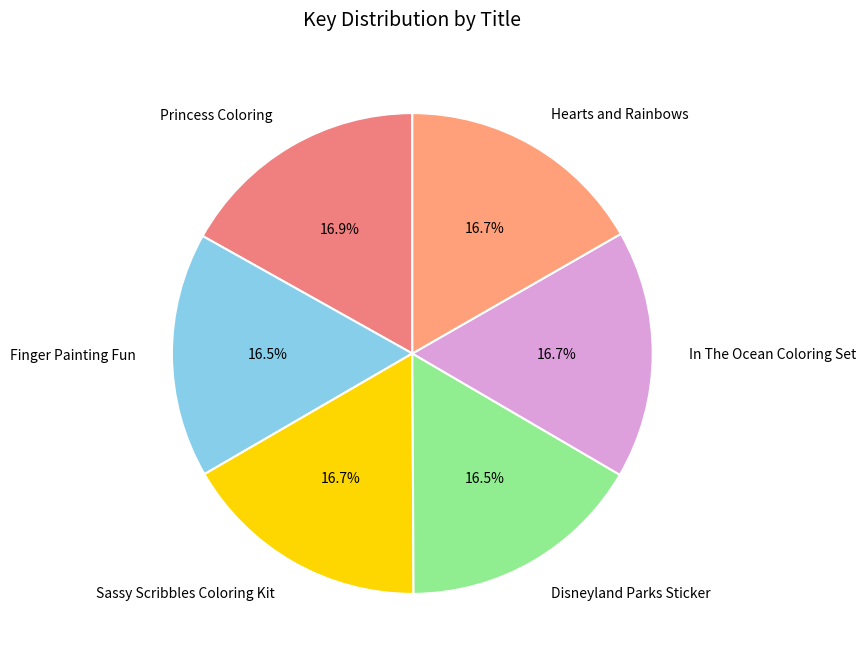

What portion of the pie excludes In The Ocean Coloring Set?

83.3%